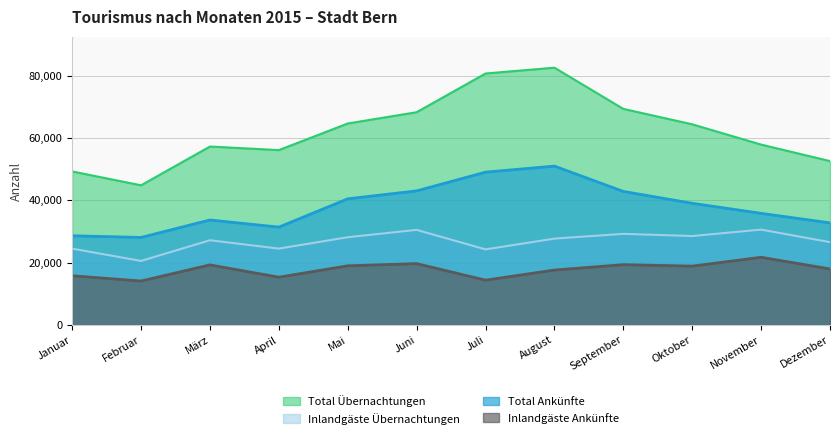

True or false: Inlandgäste Ankünfte and Inlandgäste Übernachtungen intersect in this chart.

False